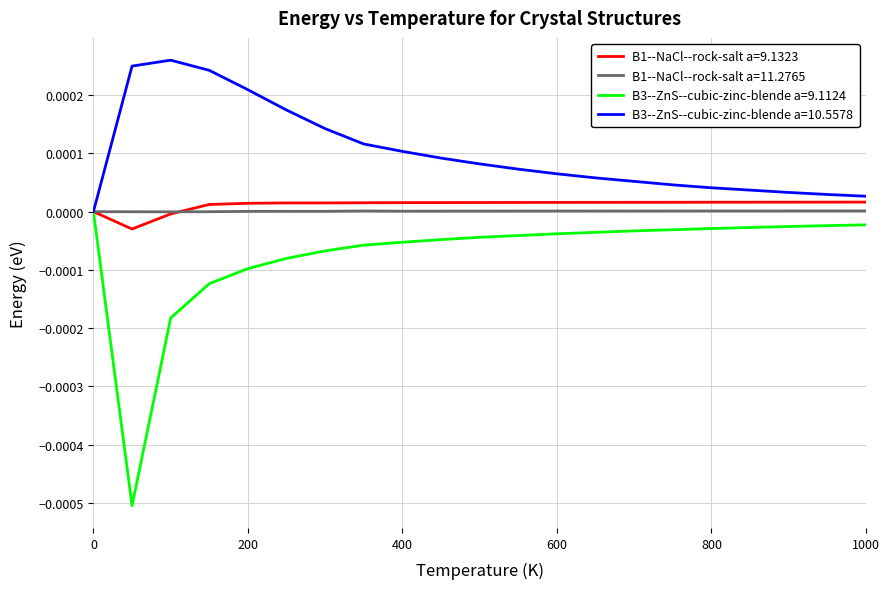

Which series has the widest spread of values?

B3--ZnS--cubic-zinc-blende a=9.1124